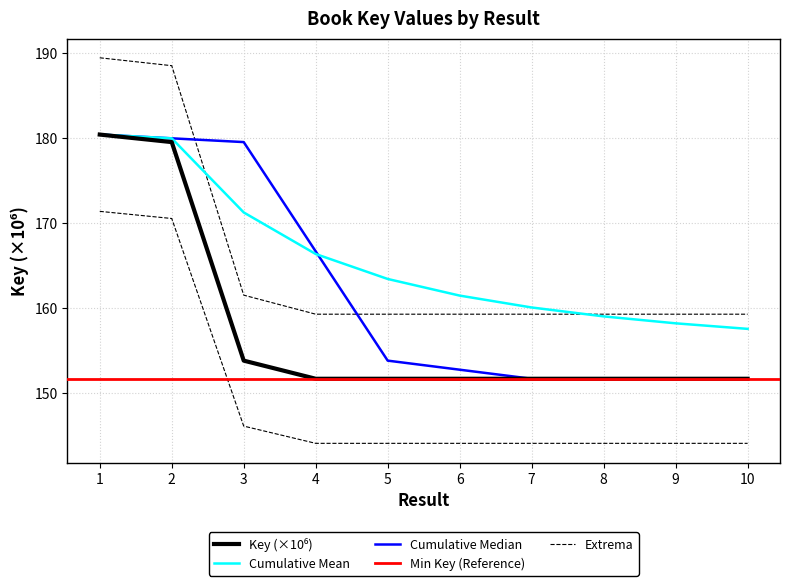

List the labels in order of value, largest first.

1, 2, 3, 6, 4, 9, 8, 7, 10, 5